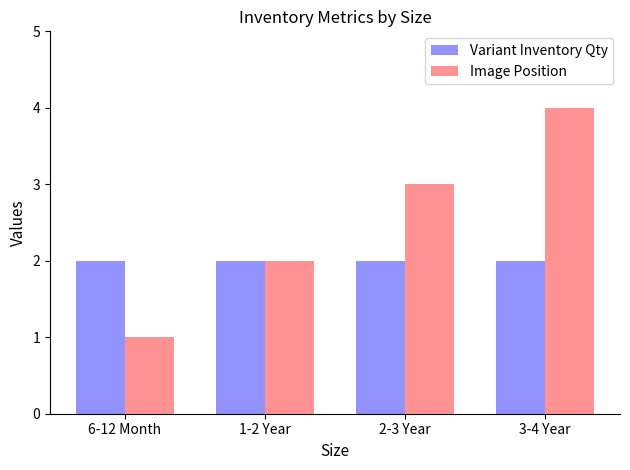

At which category is the sum across all series the highest?

3-4 Year